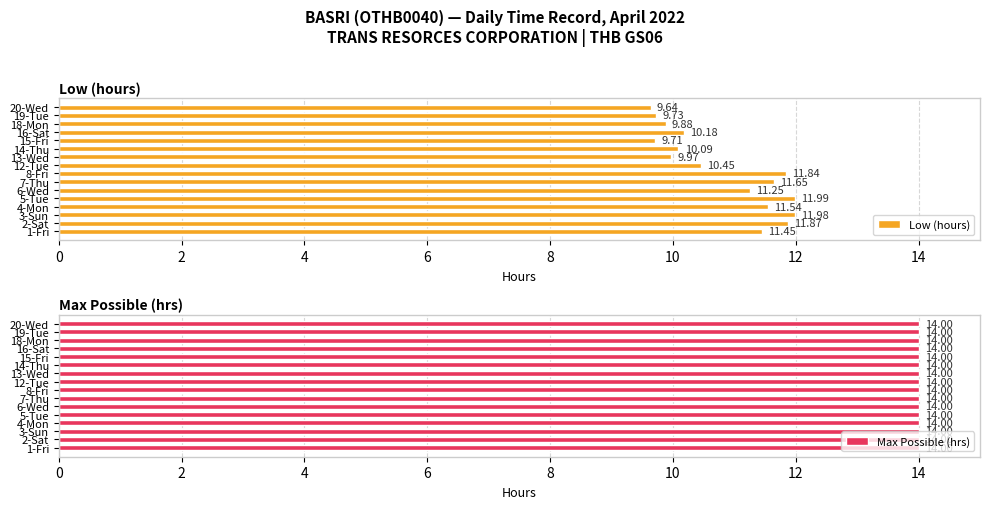

Rank the categories by Low (hours) value from highest to lowest.

5-Tue, 3-Sun, 2-Sat, 8-Fri, 7-Thu, 4-Mon, 1-Fri, 6-Wed, 12-Tue, 16-Sat, 14-Thu, 13-Wed, 18-Mon, 19-Tue, 15-Fri, 20-Wed